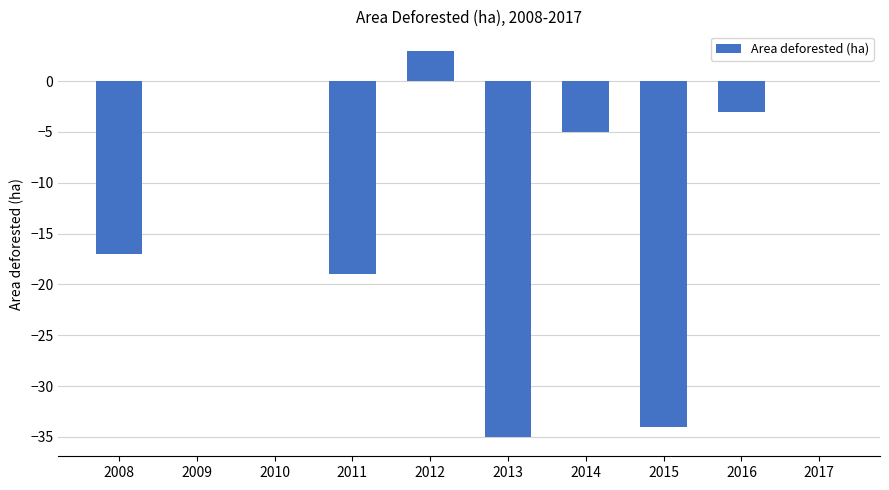

Reading left to right, list all the values displayed in this chart.

-17	0	0	-19	3	-35	-5	-34	-3	0